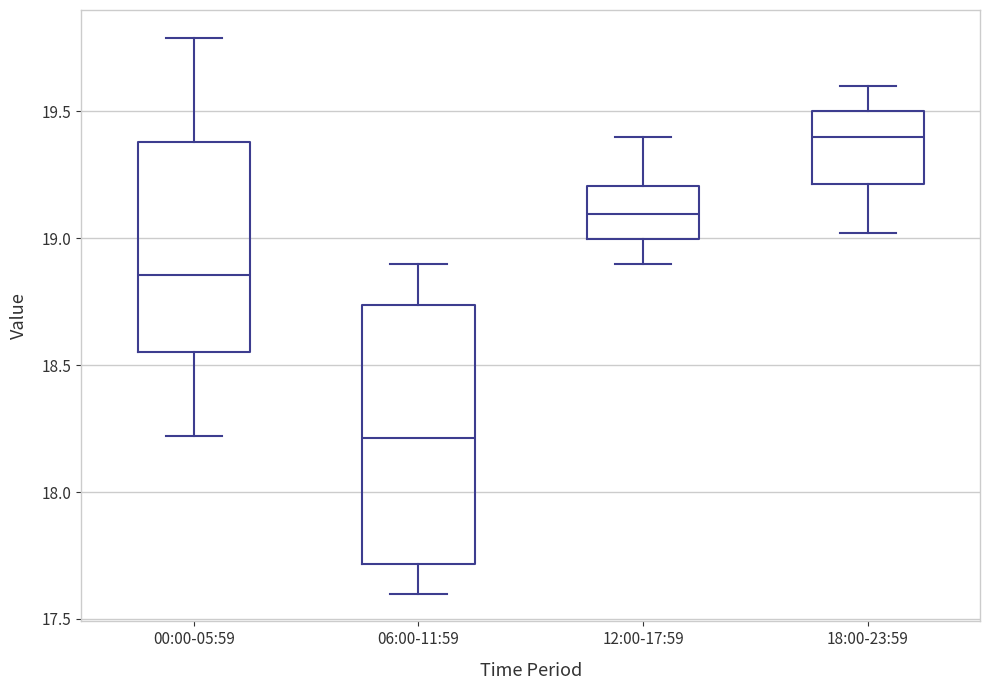

Reading left to right, read every box against the y-axis: the position of its median line, the range the box covers, and the ends of its whiskers. The values are not printed on the chart, so give them approximately, as read against the axis.

00:00-05:59: median 18.85, box 18.55 to 19.40, whiskers 18.20 to 19.80
06:00-11:59: median 18.20, box 17.70 to 18.75, whiskers 17.60 to 18.90
12:00-17:59: median 19.10, box 19.00 to 19.20, whiskers 18.90 to 19.40
18:00-23:59: median 19.40, box 19.20 to 19.50, whiskers 19.00 to 19.60